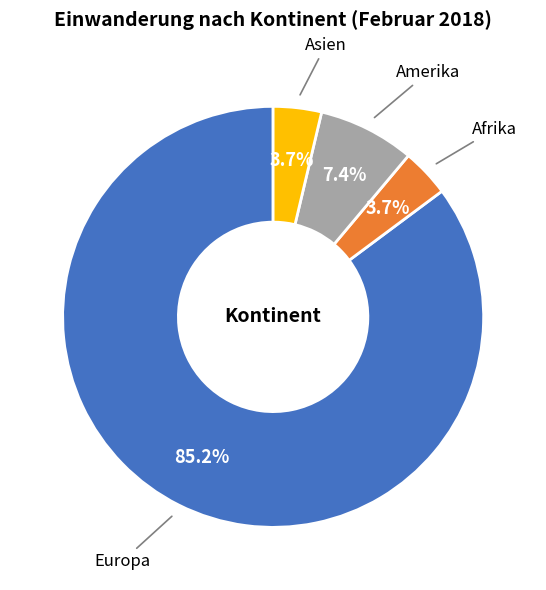

Count the number of slices in the pie.

4